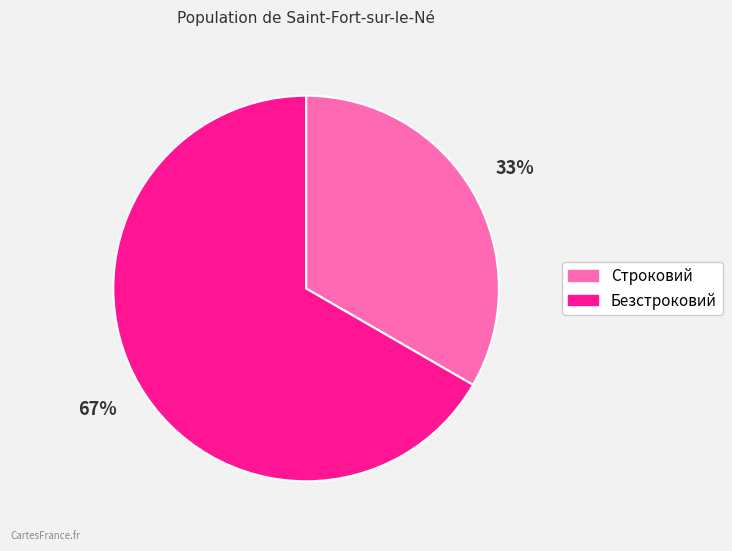

Approximately how many times larger is the value at Безстроковий compared to Строковий?

2.0